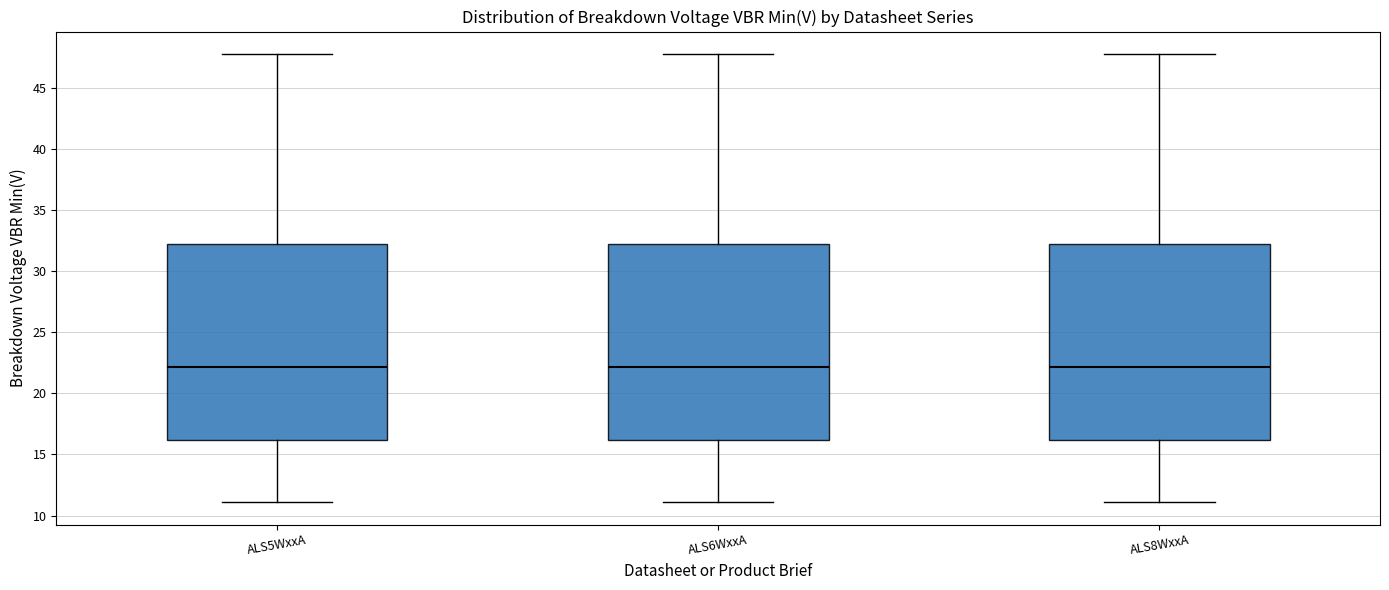

Where does the lower whisker of the box for ALS6WxxA end on the y-axis? The values are not printed on the chart, so give them approximately, as read against the axis.

11